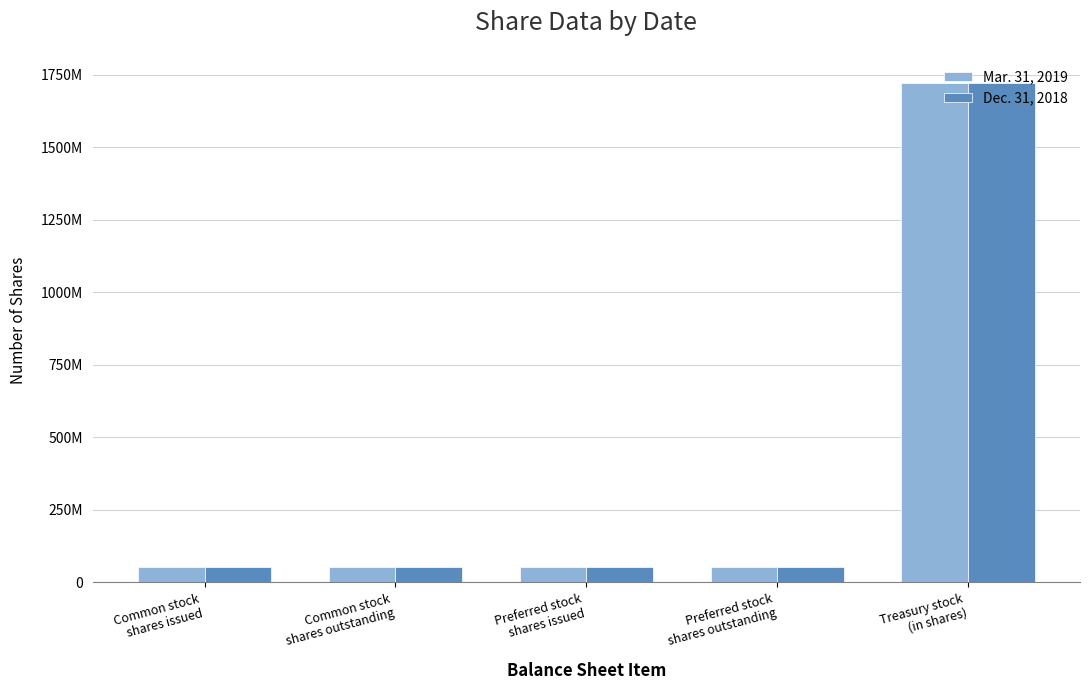

Does the chart contain stacked bars?

No